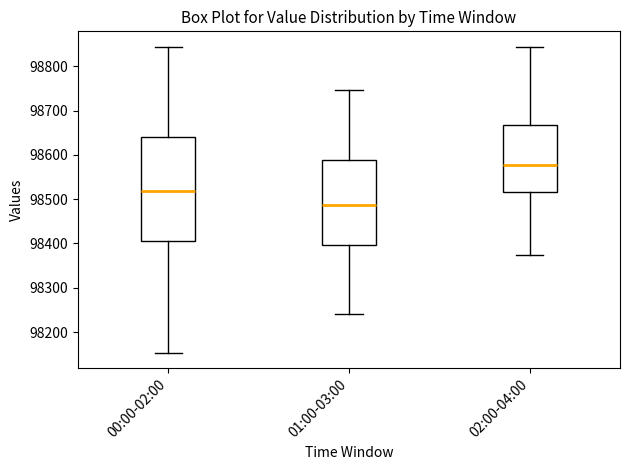

Which box is the tallest, from its lower edge to its upper edge?

00:00-02:00